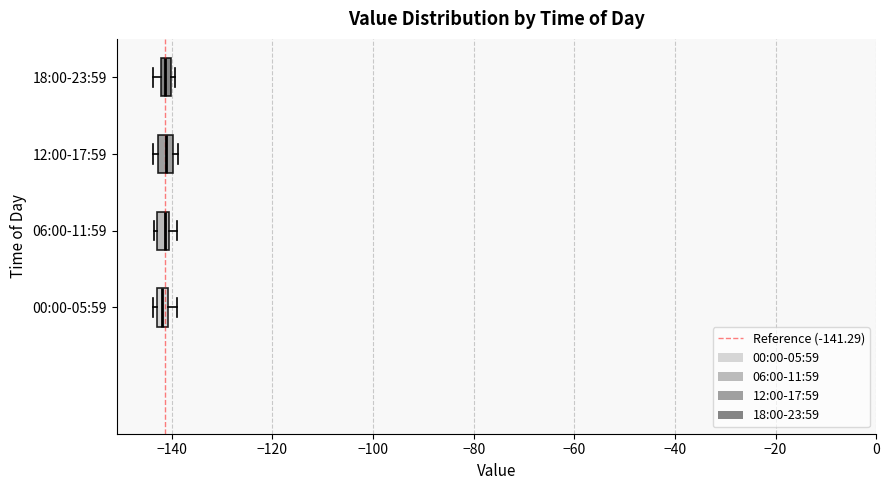

Where is the right edge of the box for 06:00-11:59 on the x-axis? The values are not printed on the chart, so give them approximately, as read against the axis.

-140